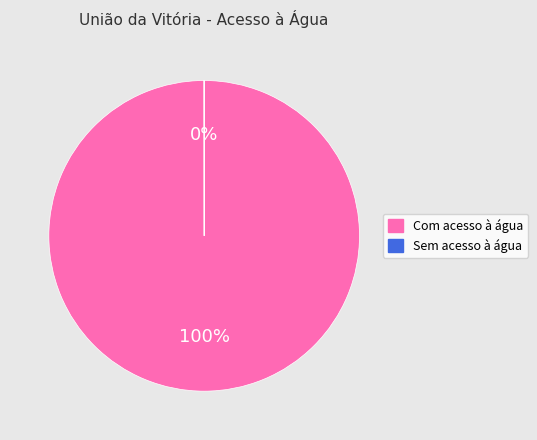

Does Com acesso à água represent more than half of the total?

Yes